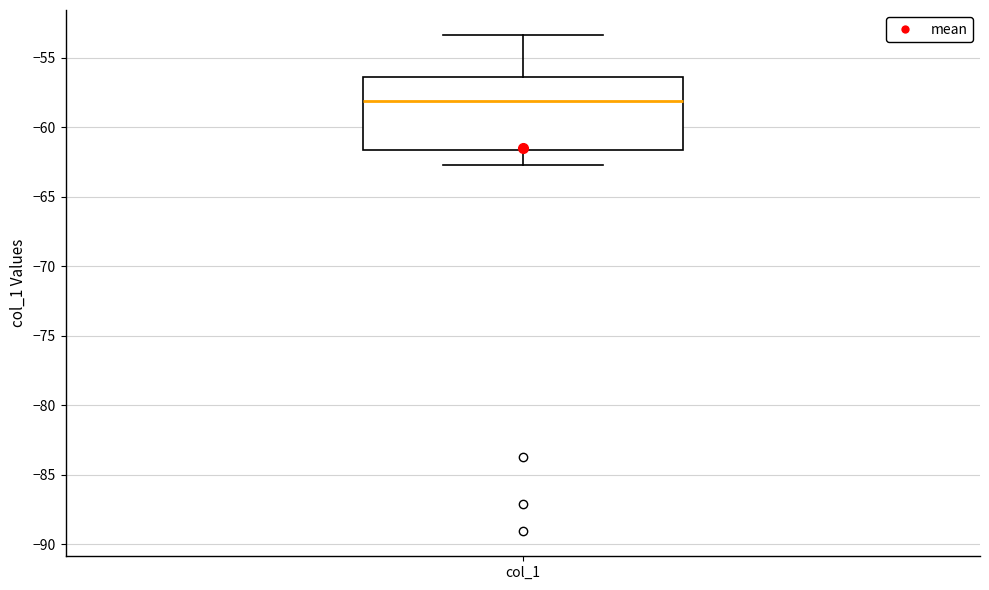

Where does the lower whisker of the box for col_1 end on the y-axis? The values are not printed on the chart, so give them approximately, as read against the axis.

-62.5